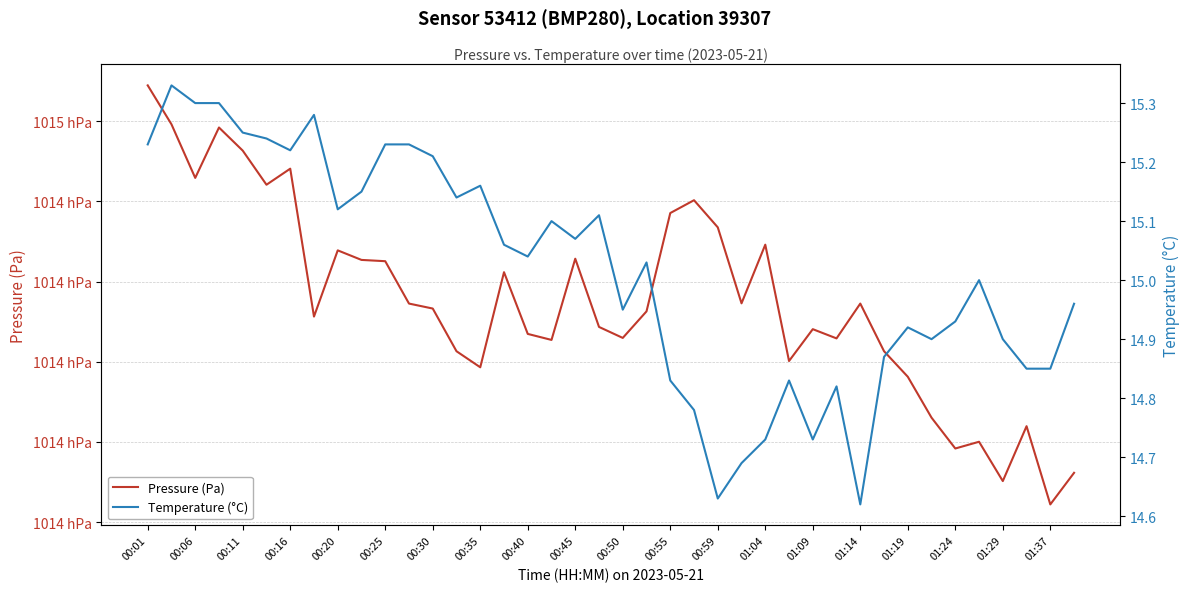

How many distinct data groups are displayed?

2